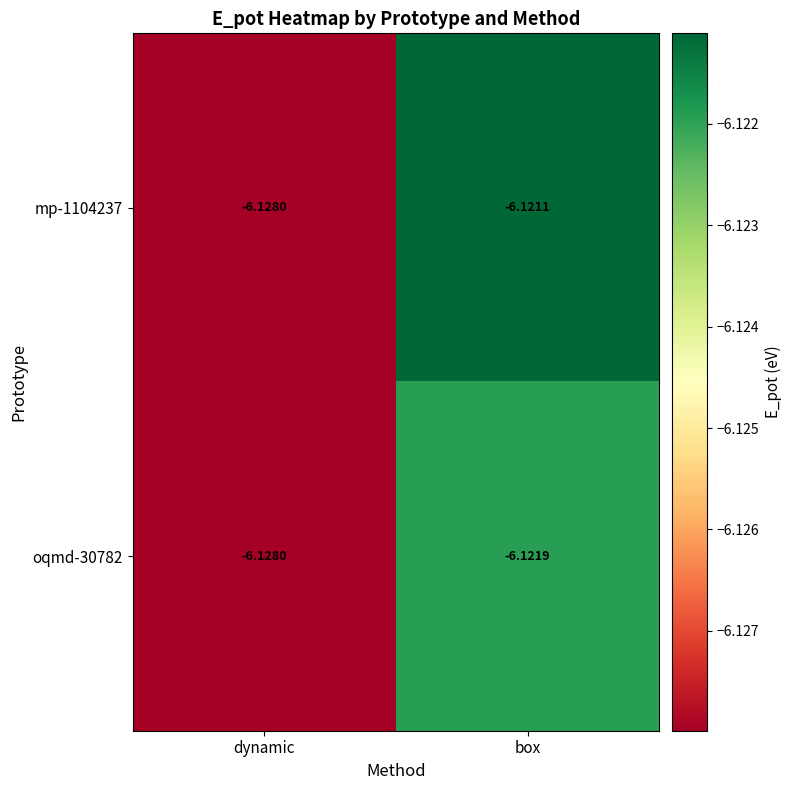

Which label corresponds to the smallest value in the chart?

dynamic